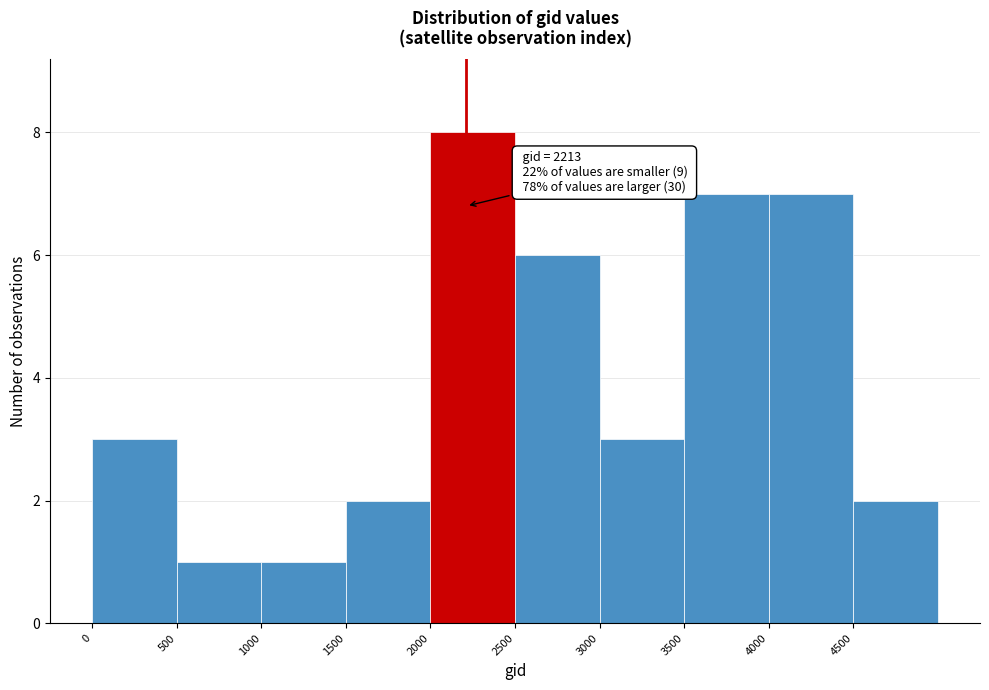

Which range on the x-axis has the tallest bar?

2000 to 2500